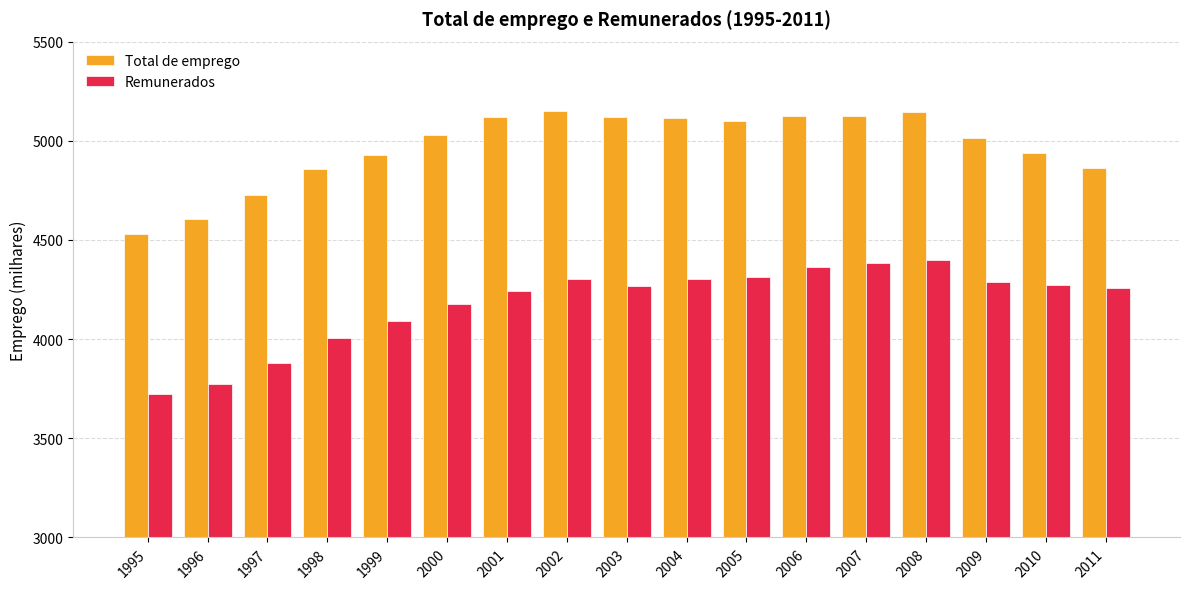

At 1995, list the series in order from largest to smallest.

Total de emprego, Remunerados